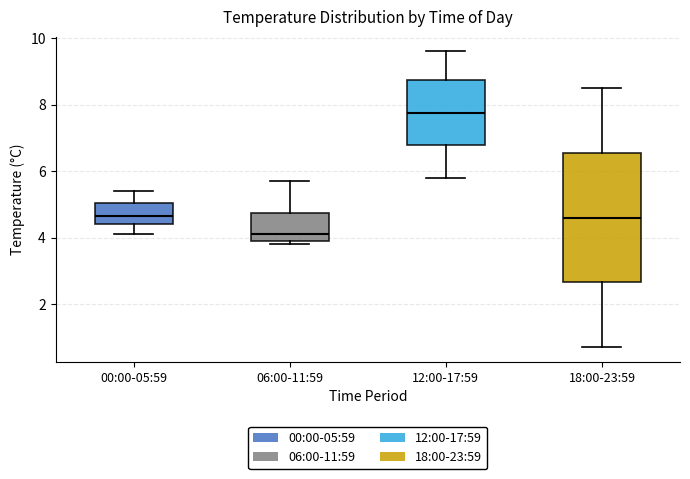

Comparing the boxes themselves (not the whiskers), which one is the tallest?

18:00-23:59